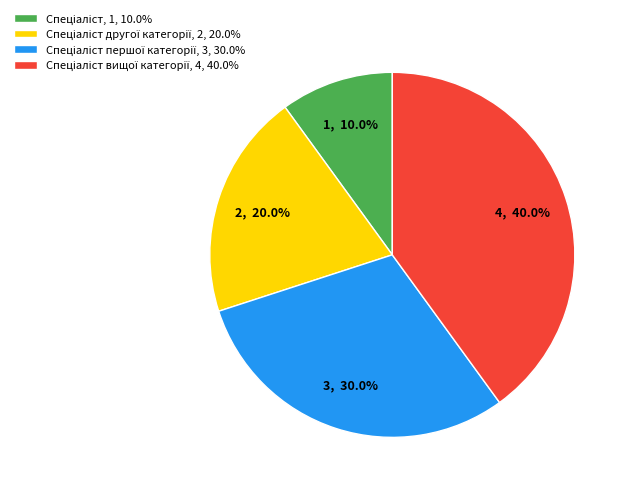

Does any single category account for the majority?

No